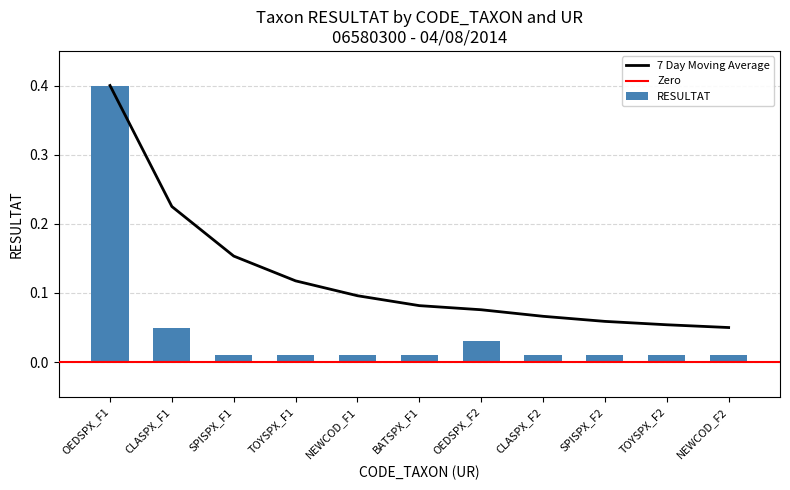

What value does the 7 Day Moving Average series have at TOYSPX_F1?

0.1